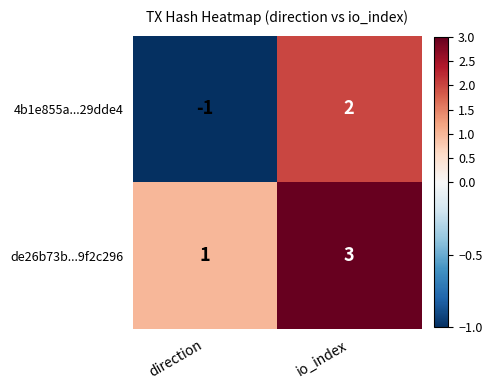

Reading right to left, transcribe all the data shown in this chart.

4b1e855a...29dde4: 2	-1
de26b73b...9f2c296: 3	1